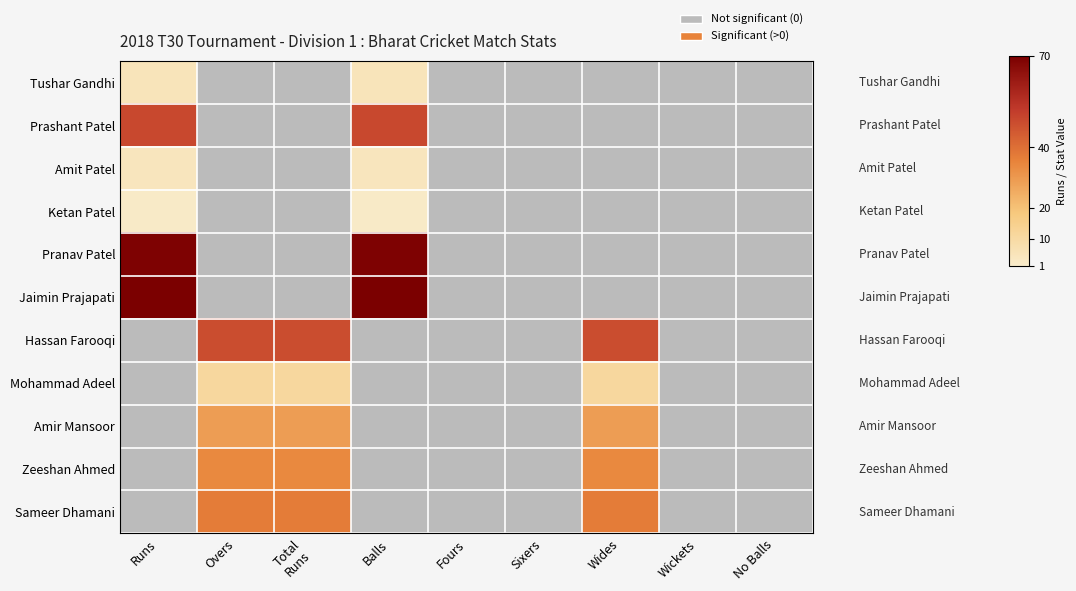

True or false: Mohammad Adeel has a value of 11.0 at Overs.

True